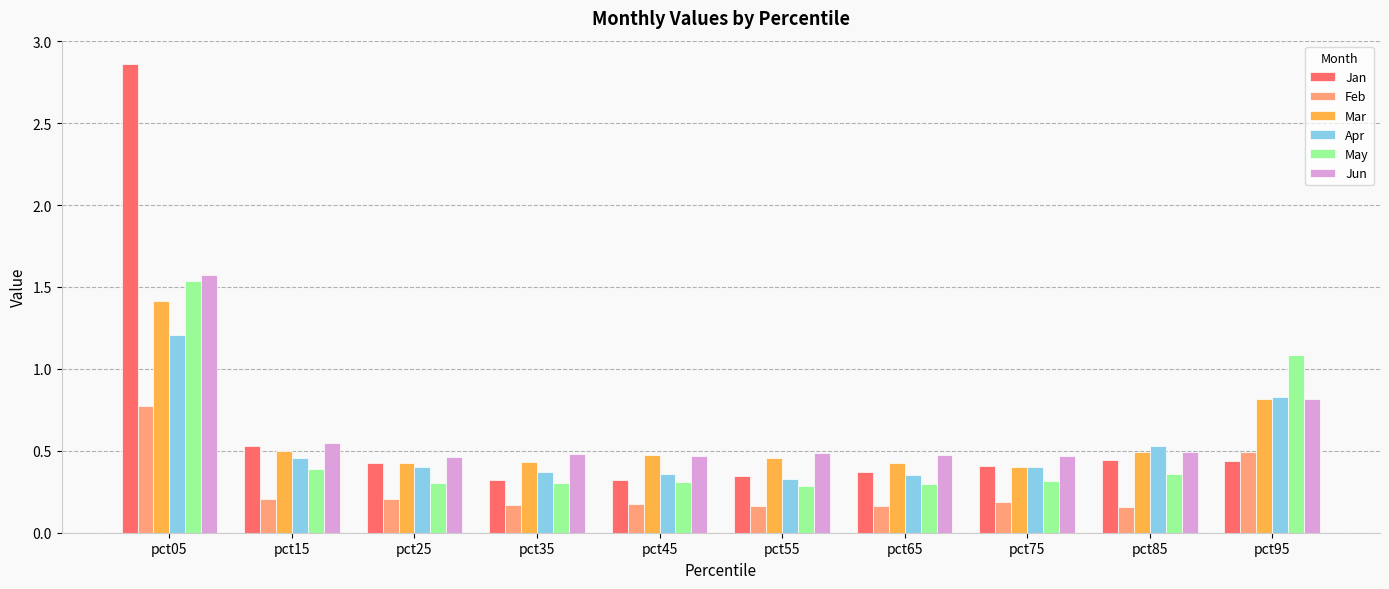

Rank the series by their maximum value, from highest to lowest.

Jan, Jun, May, Mar, Apr, Feb